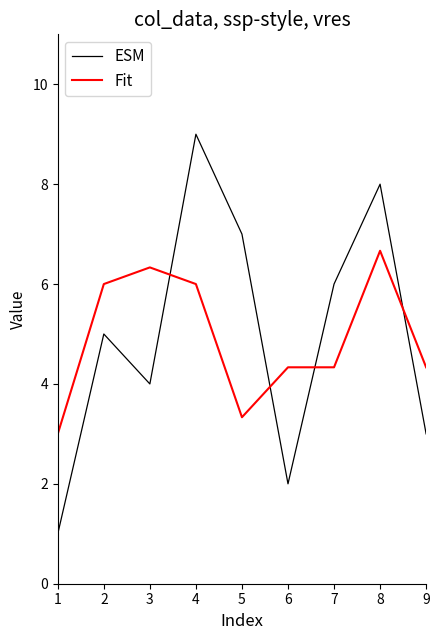

Is it true that Fit equals 4.3 at 6?

True